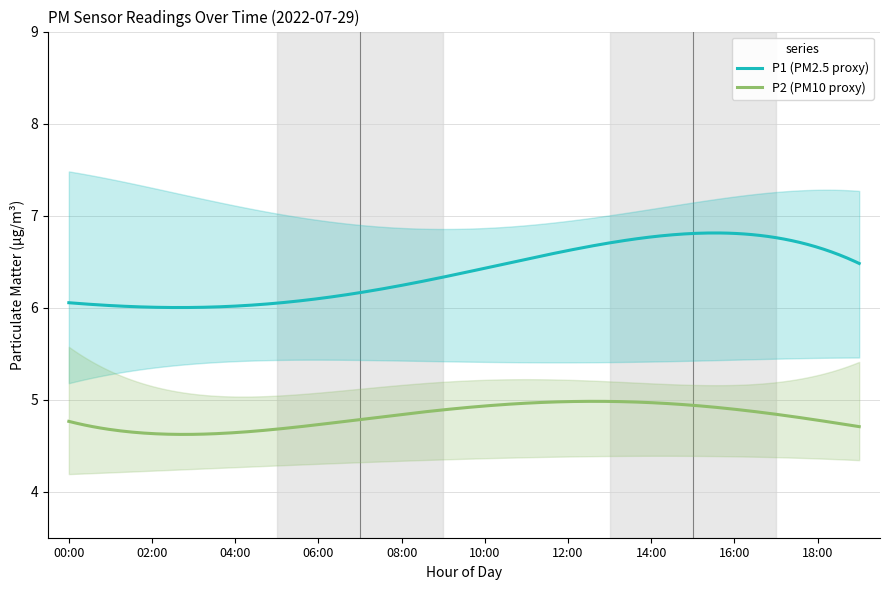

What are all the series names shown in the legend?

P1, P2